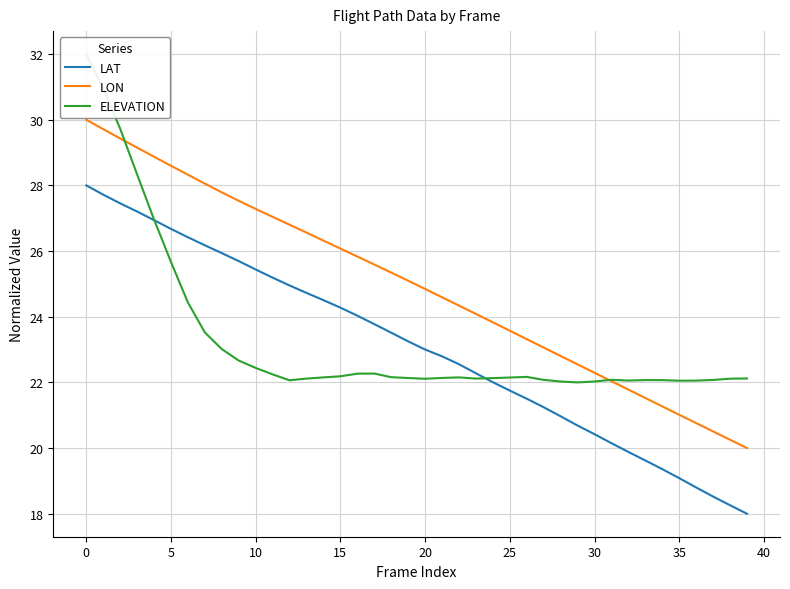

True or false: LAT has a value of 19.1 at 35.

True